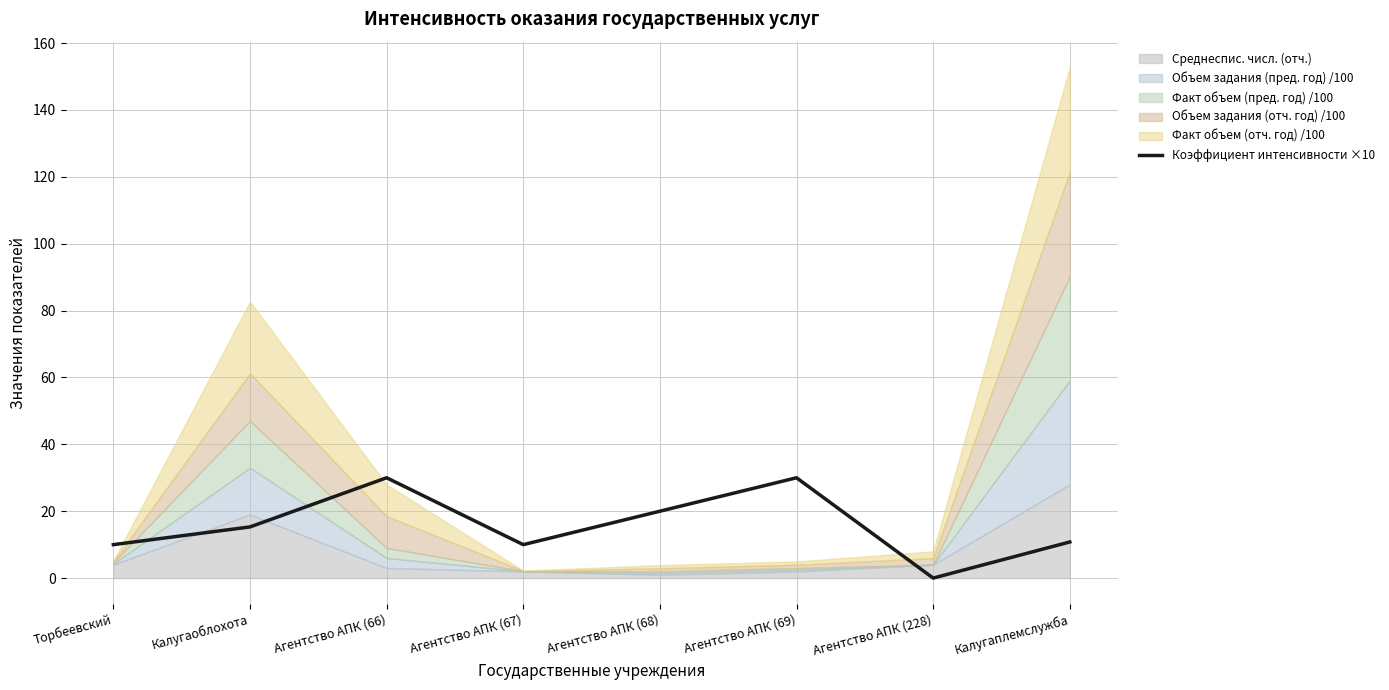

Reading left to right, what are all the values shown in this chart?

Торбеевский=10.0	Калугаоблохота=15.3	Агентство АПК (66)=30.0	Агентство АПК (67)=10.0	Агентство АПК (68)=20.0	Агентство АПК (69)=30.0	Агентство АПК (228)=0.0	Калугаплемслужба=10.8